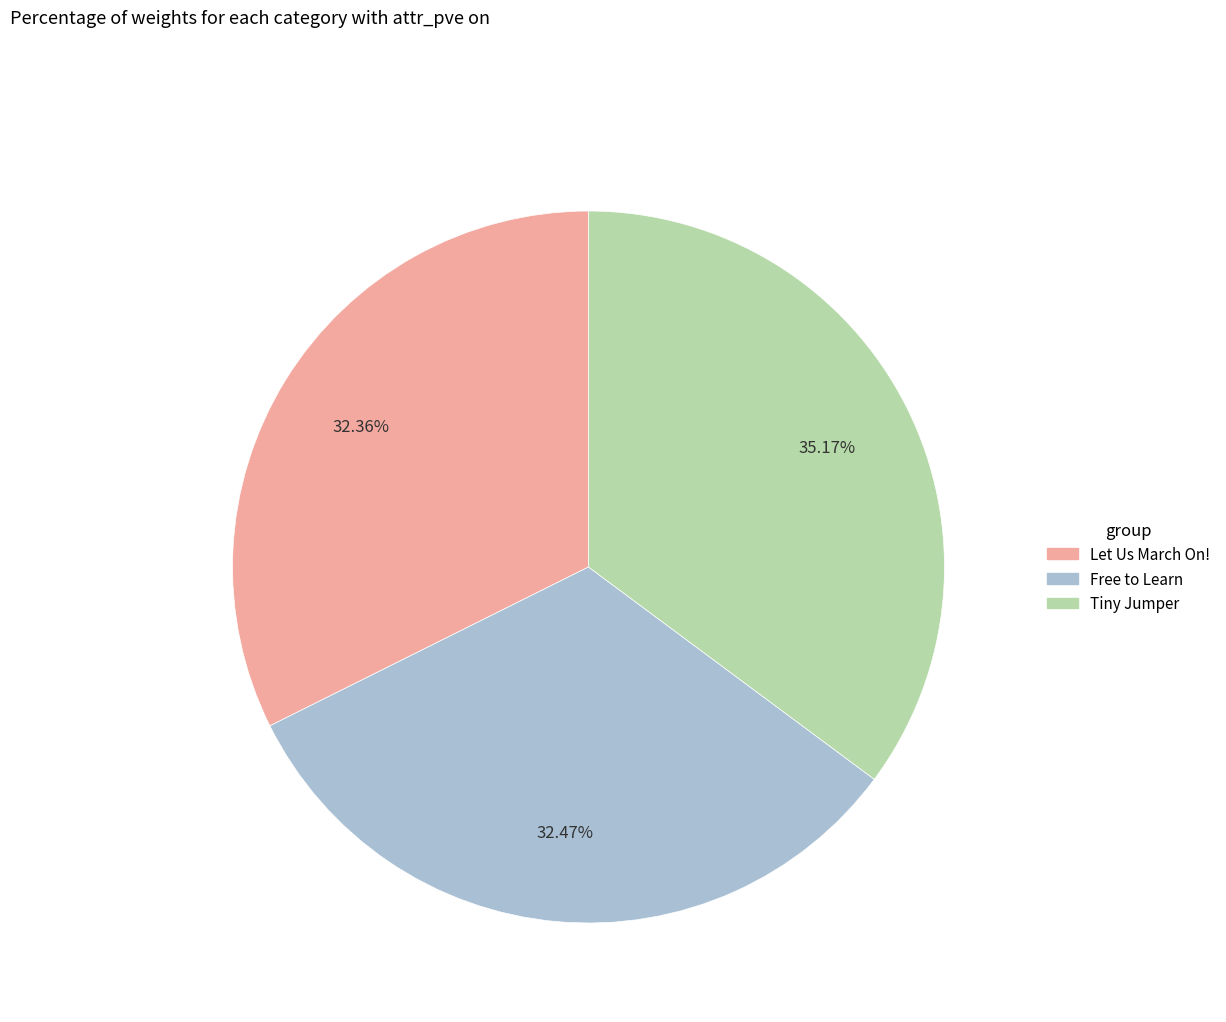

Does Let Us March On! represent more than half of the total?

No